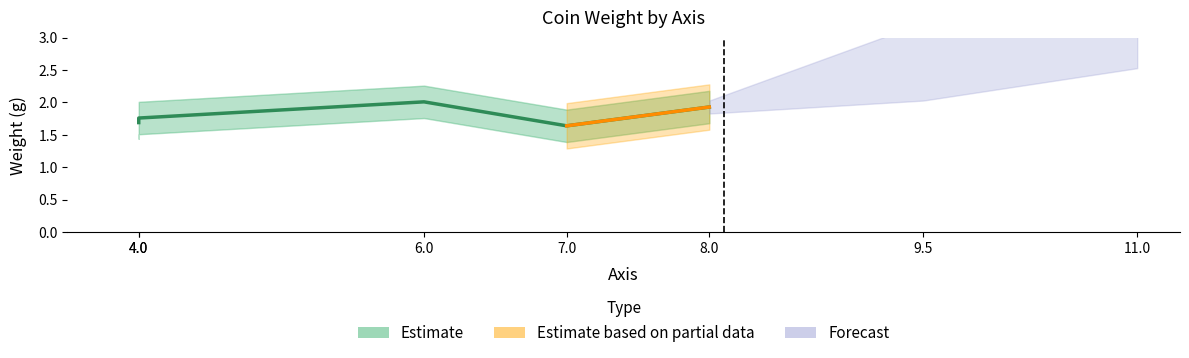

What is the average value?

1.8